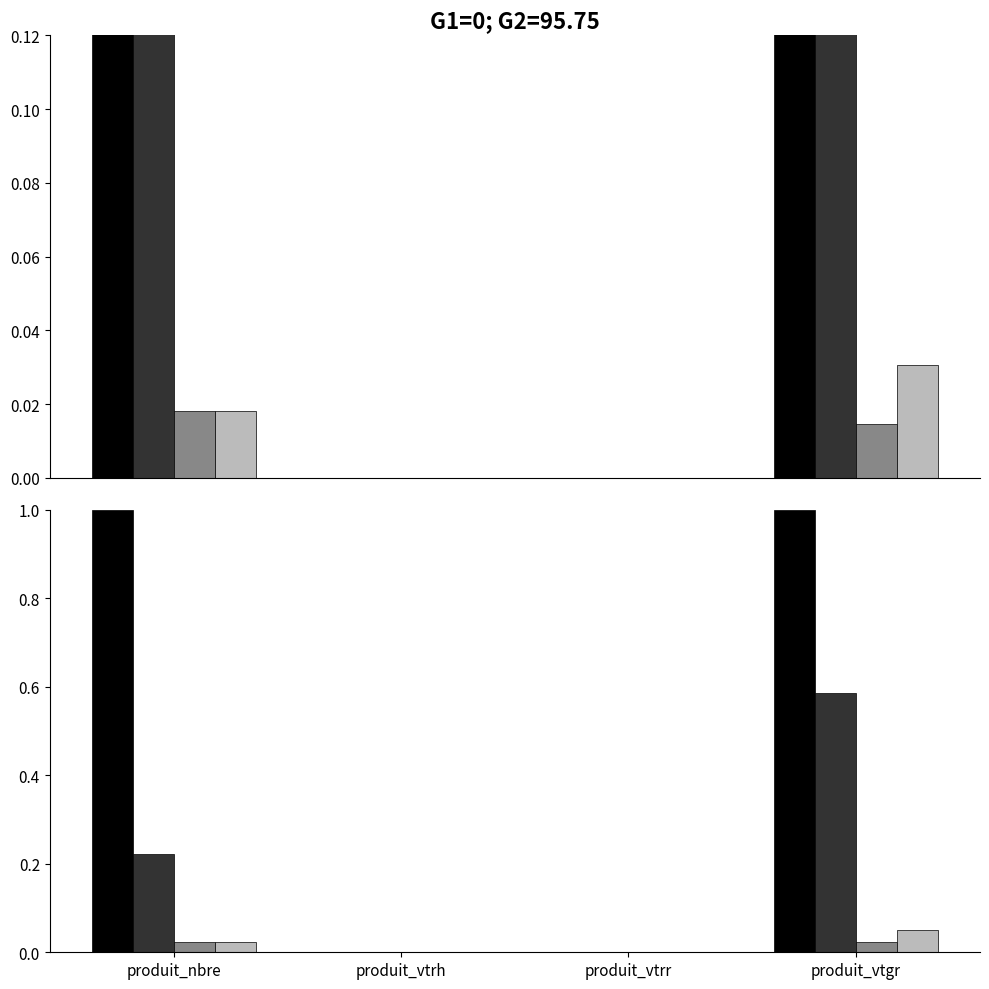

At how many categories does at least one series exceed 0?

2